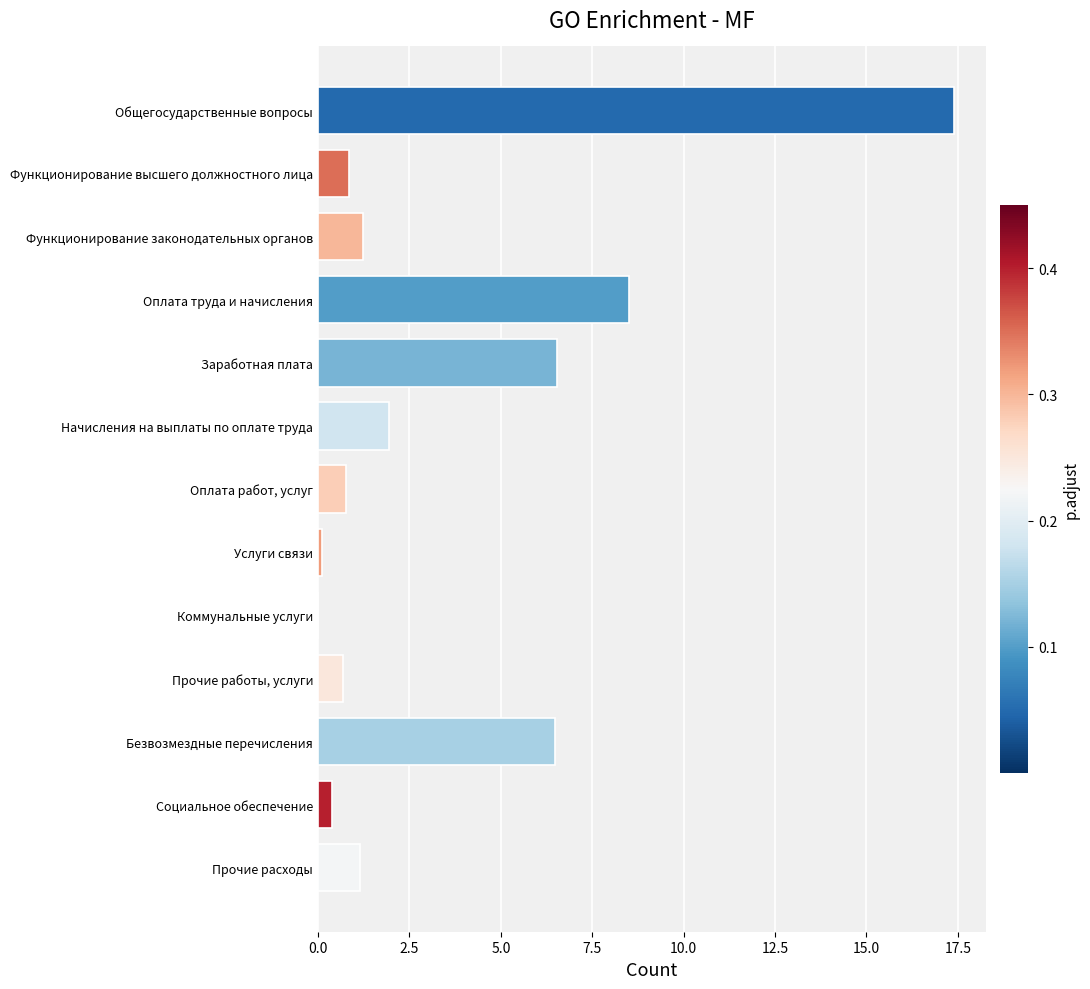

The chart shows a value of 2.7 at Оплата труда и начисления. True or false?

False